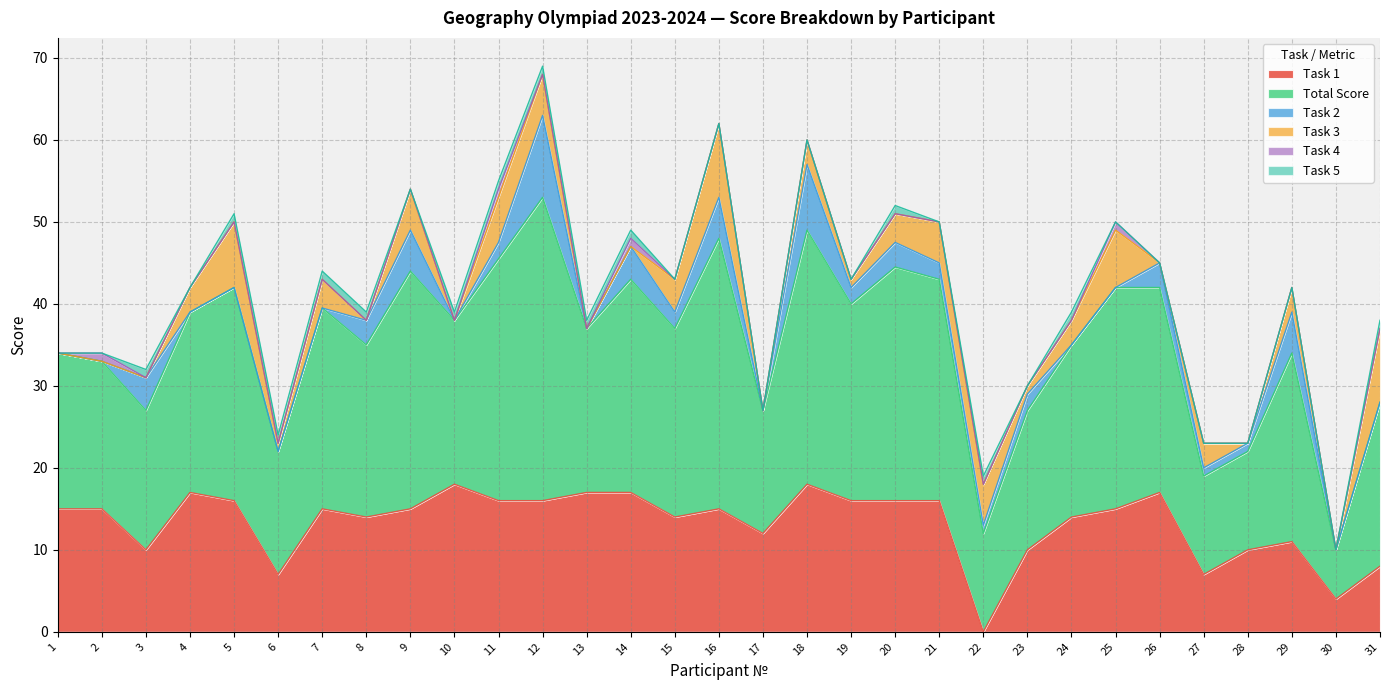

At which category does Task 5 reach its first local valley?

4